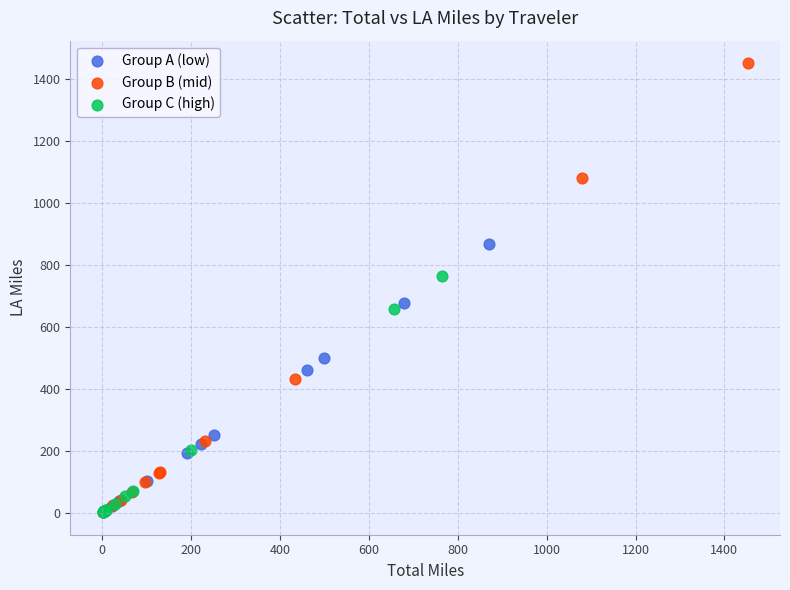

Which series has the widest spread of Y values?

Group B (mid)